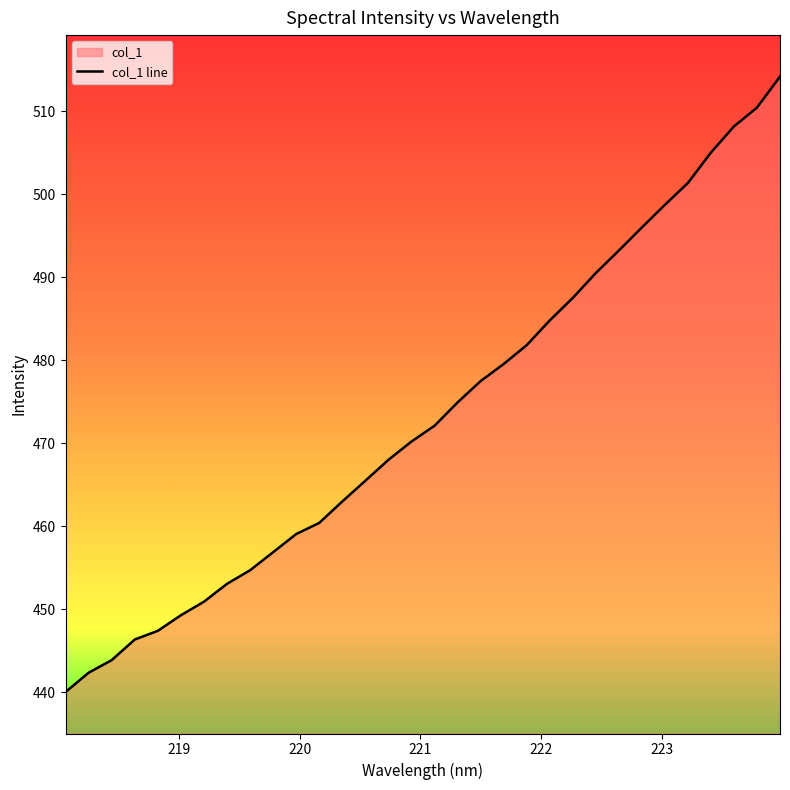

What is the label of the 28th point from the right?

218.8244